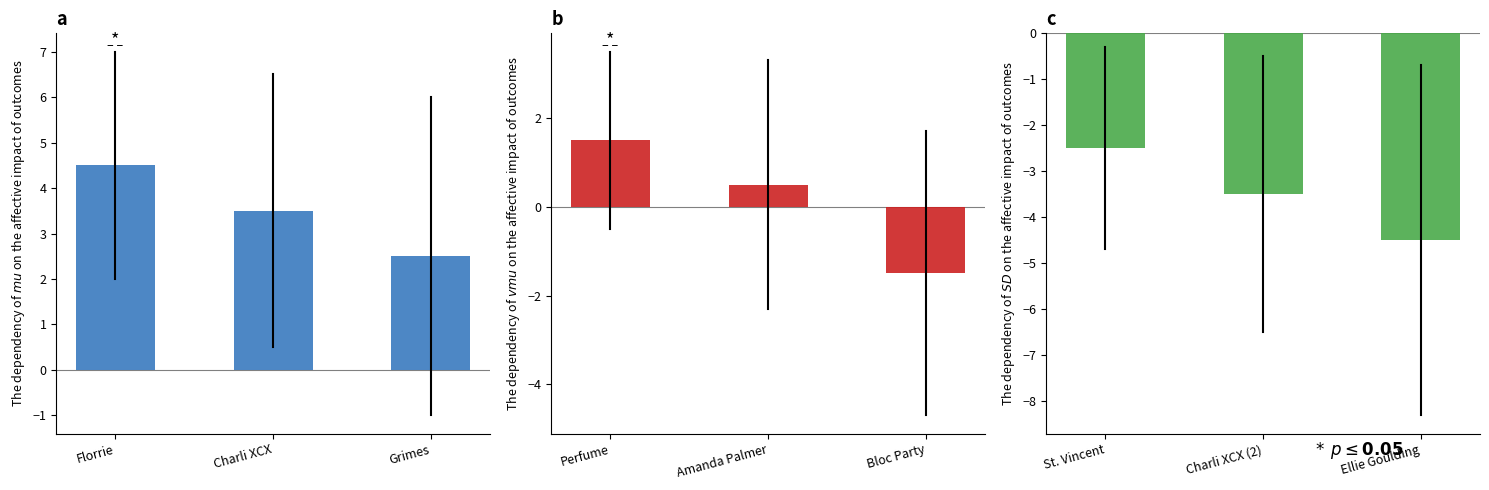

Which series has the largest total across all categories?

Group 1